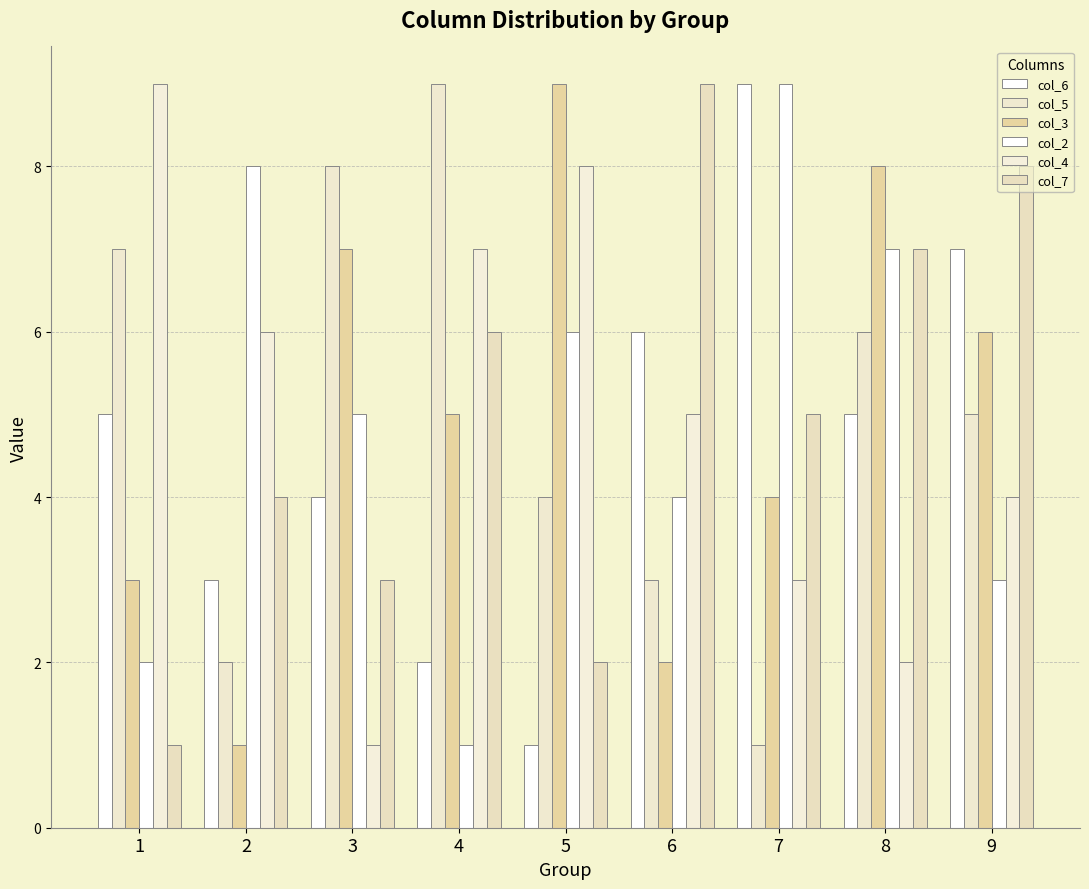

How many bars are there in each group?

6